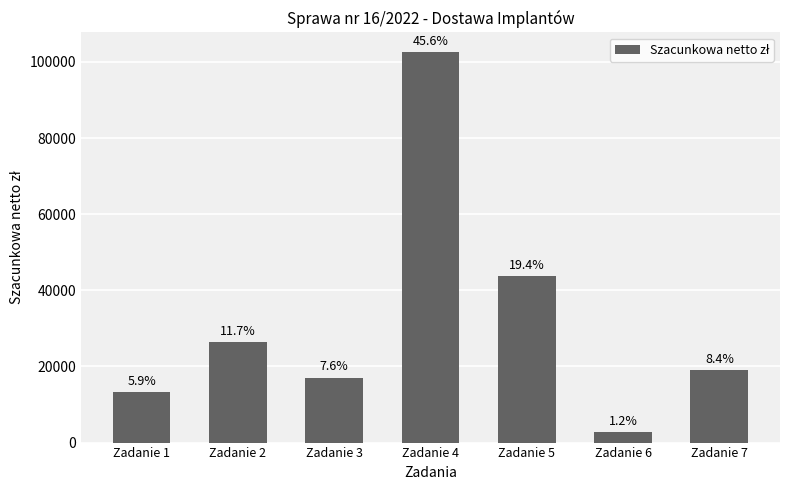

Are the bars horizontal?

No